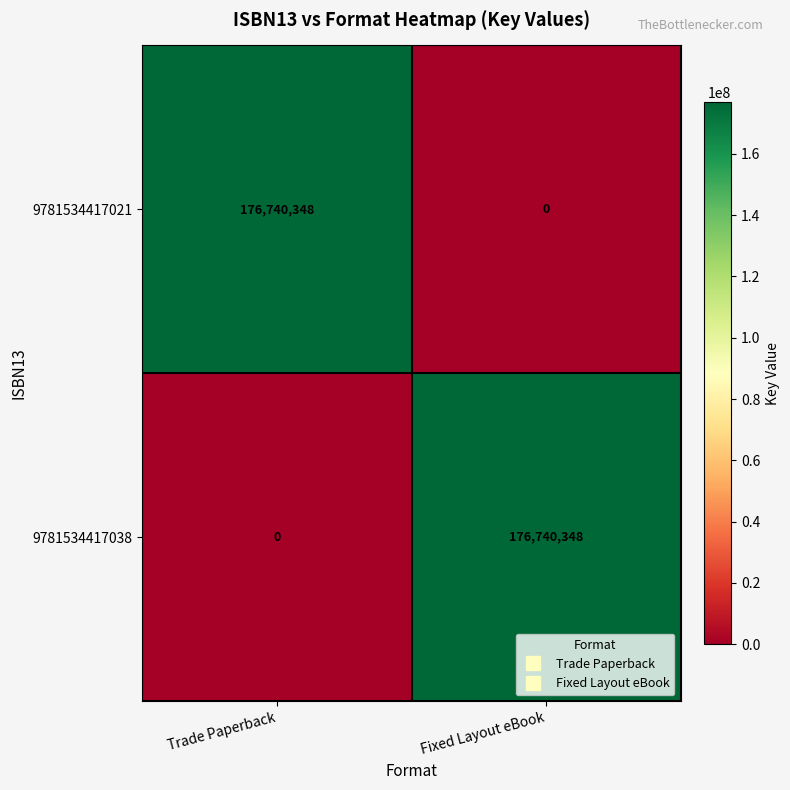

Which category has the highest value in the 9781534417038 series?

Fixed Layout eBook